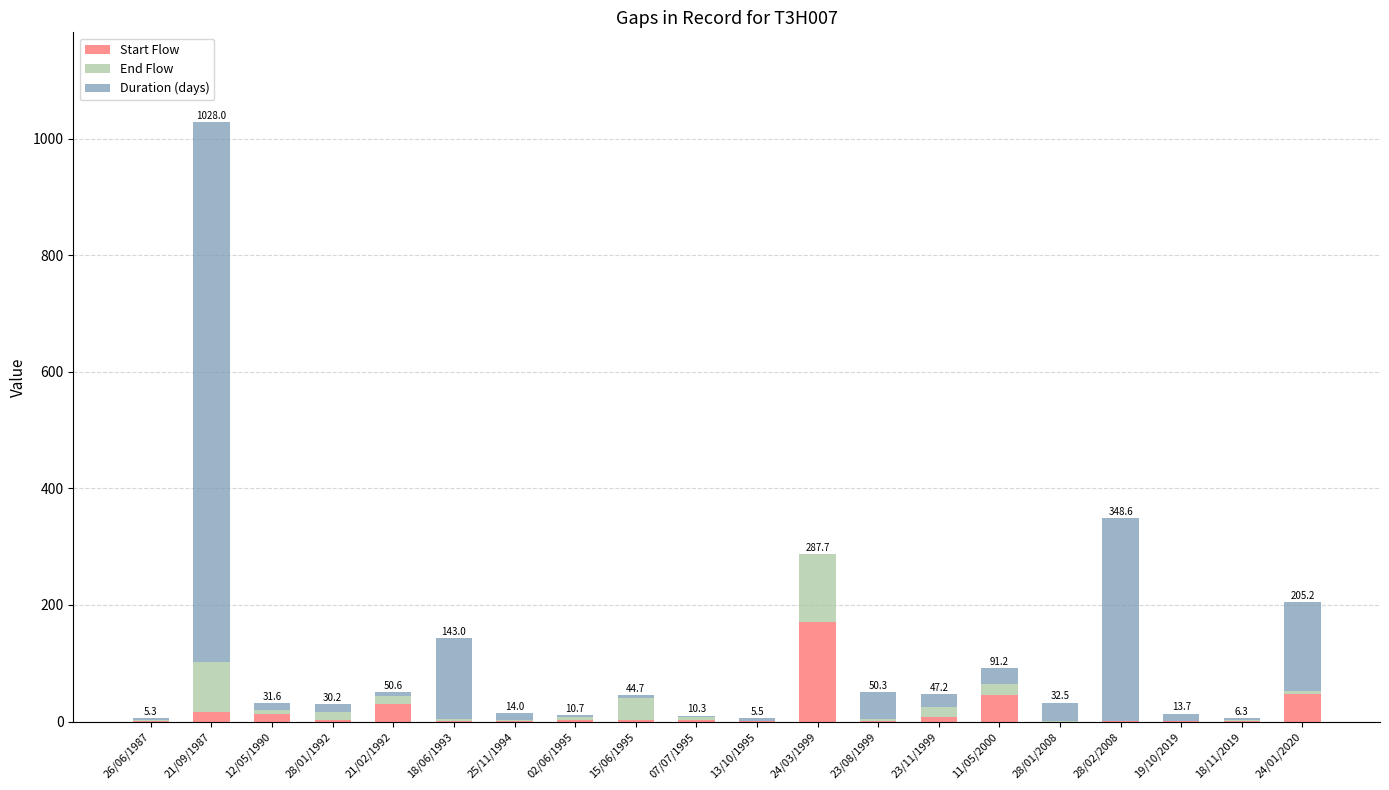

At which category is the sum across all series the highest?

21/09/1987